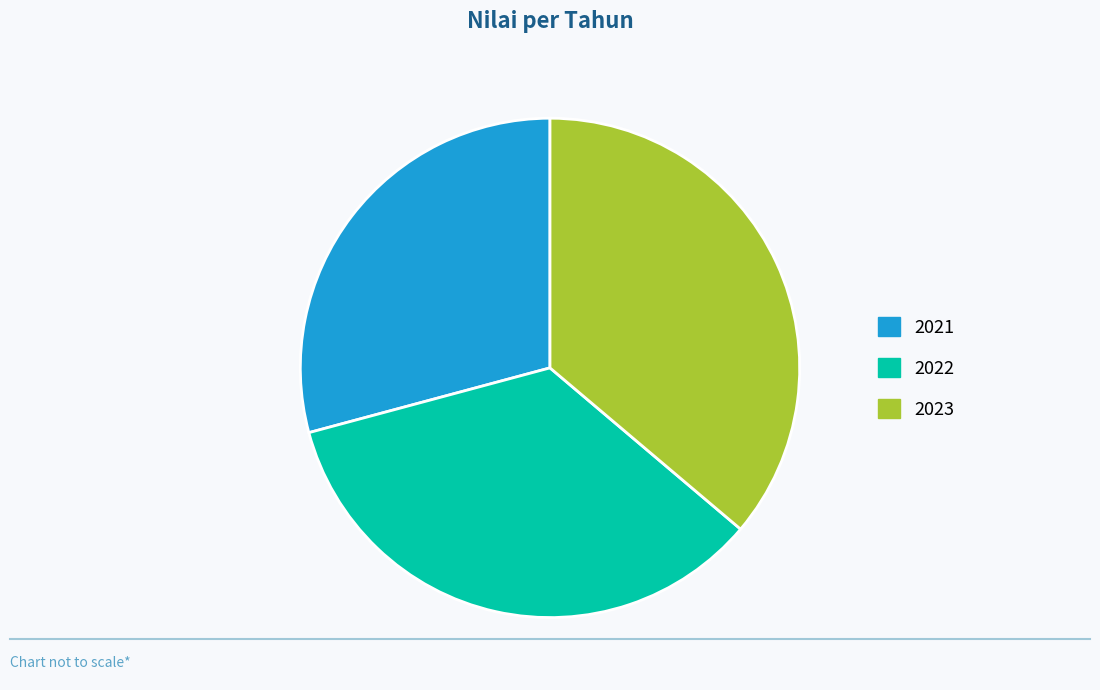

Approximately how many times larger is the value at 2022 compared to 2021?

1.2